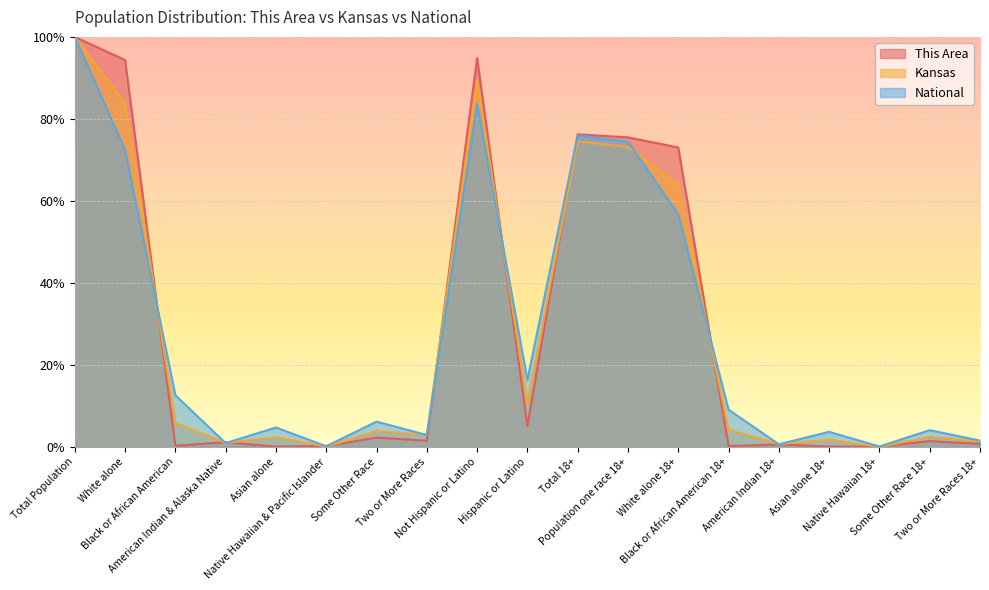

Rank the series by their average value, from lowest to highest.

Kansas, National, This Area